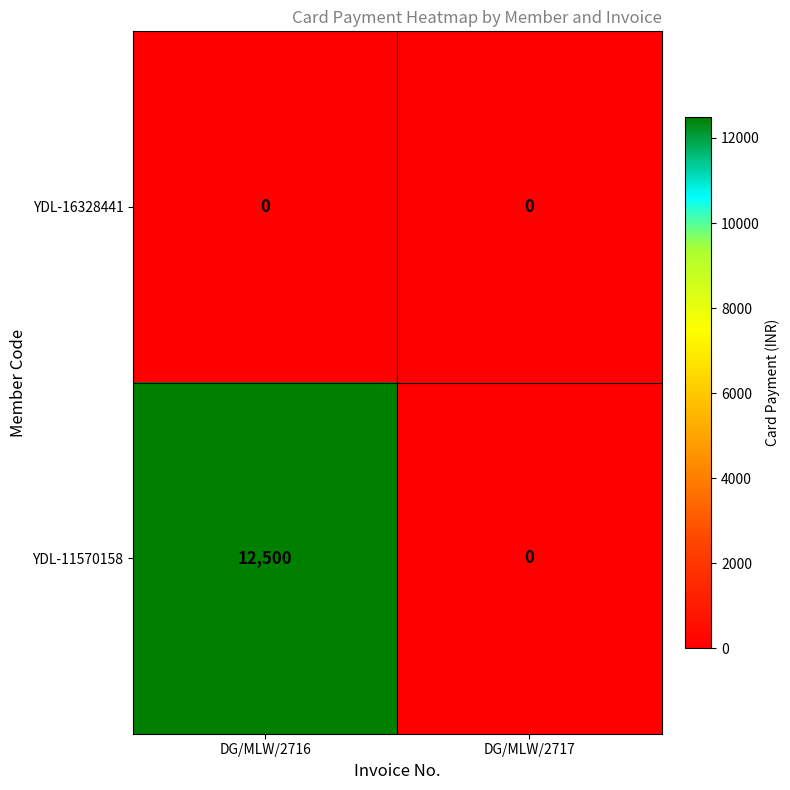

What is the sum of the YDL-11570158 values at DG/MLW/2717 and DG/MLW/2716?

12500